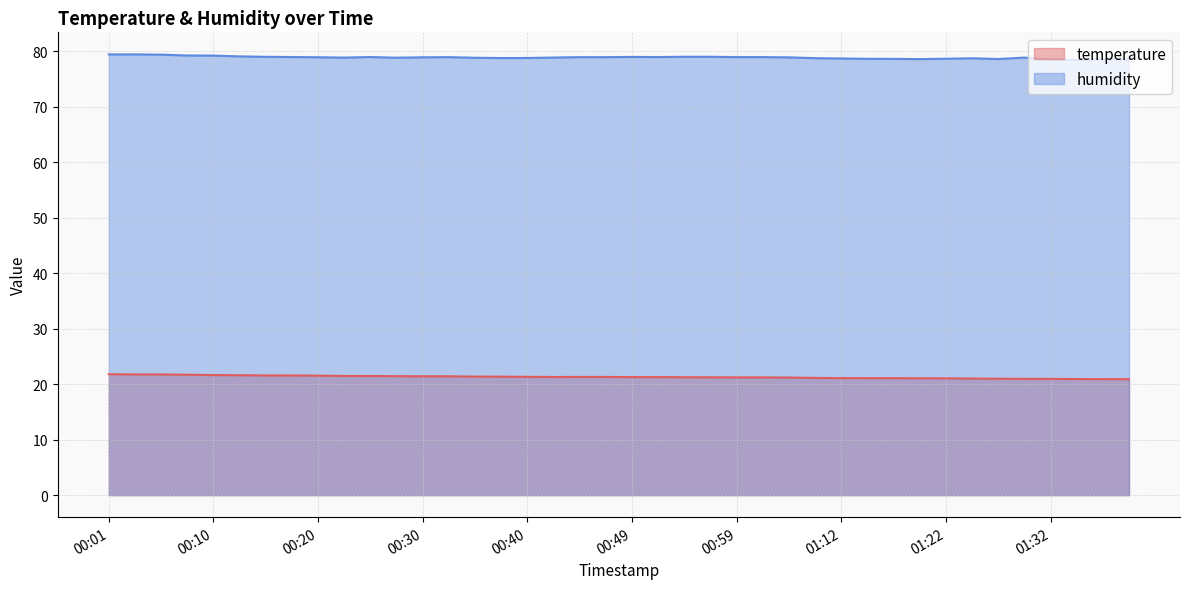

Where does the temperature series first go above 21?

00:01